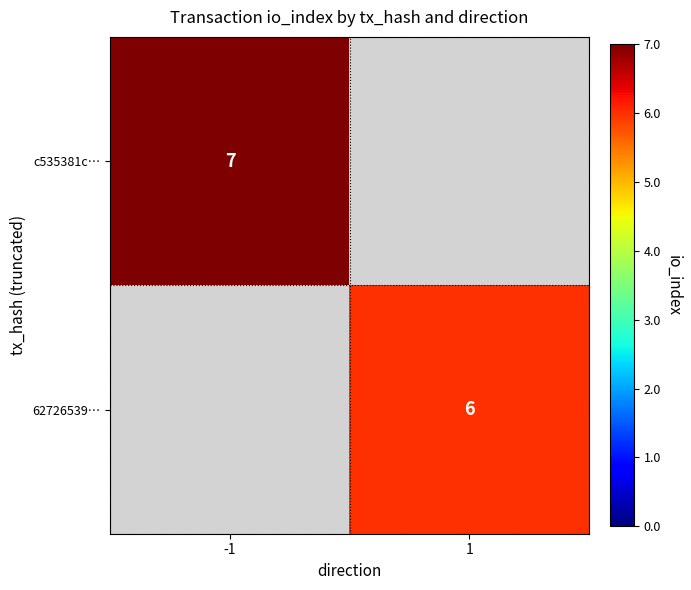

The value of c535381c… at -1 is 7. True or false?

True